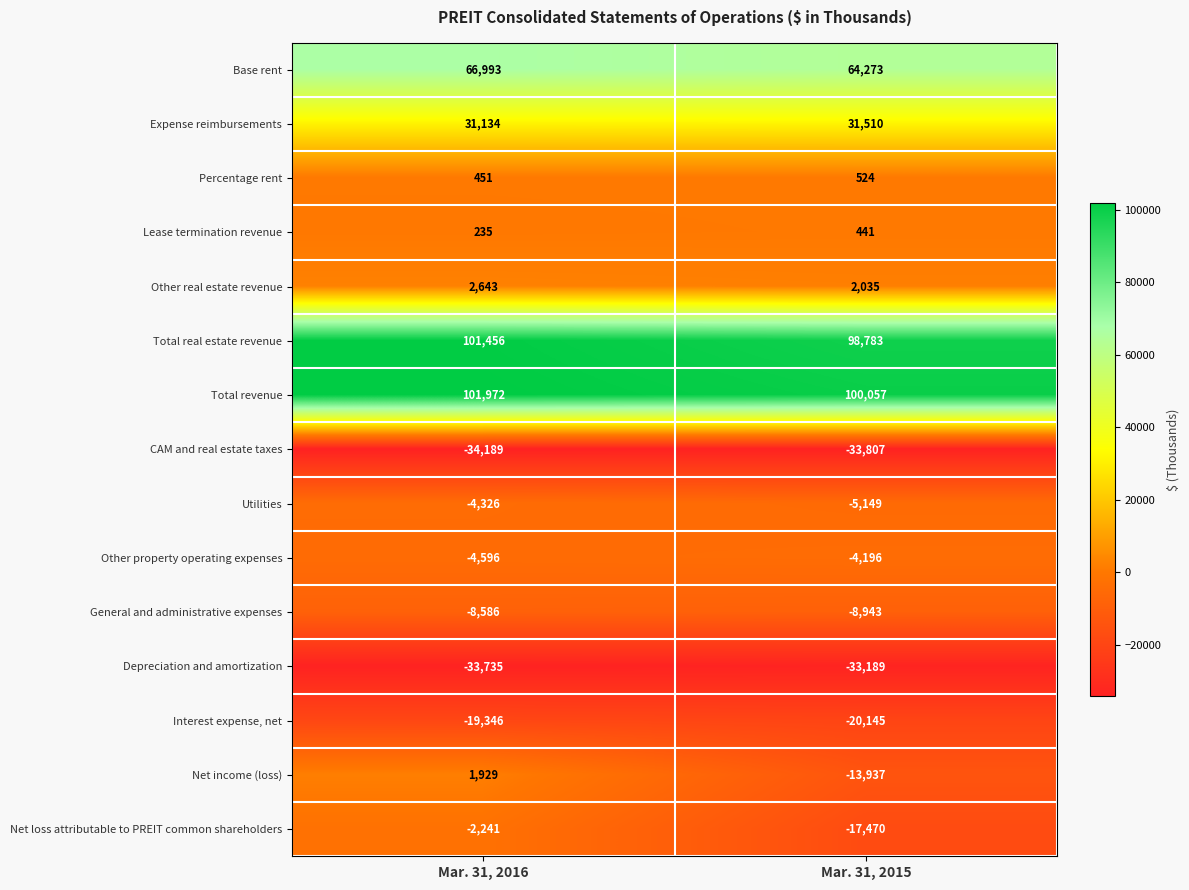

How many series are shown in this chart?

15